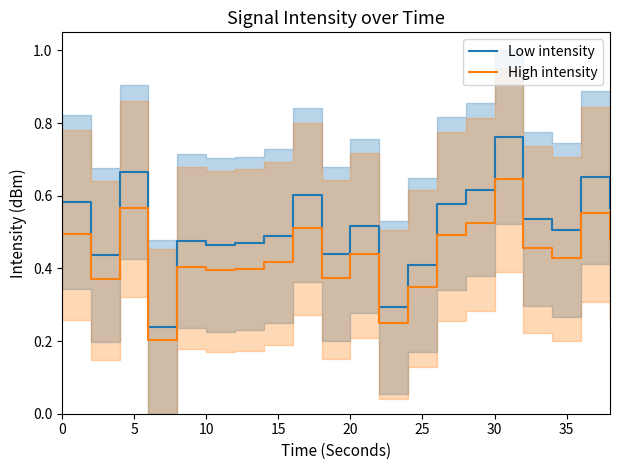

True or false: Low intensity and High intensity intersect in this chart.

False